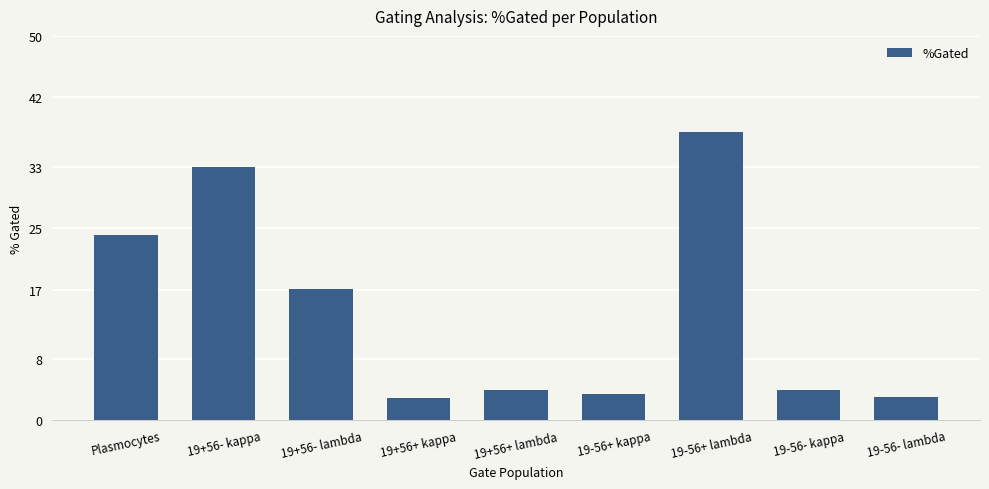

What is the label of the 6th bar from the right?

19+56+ kappa